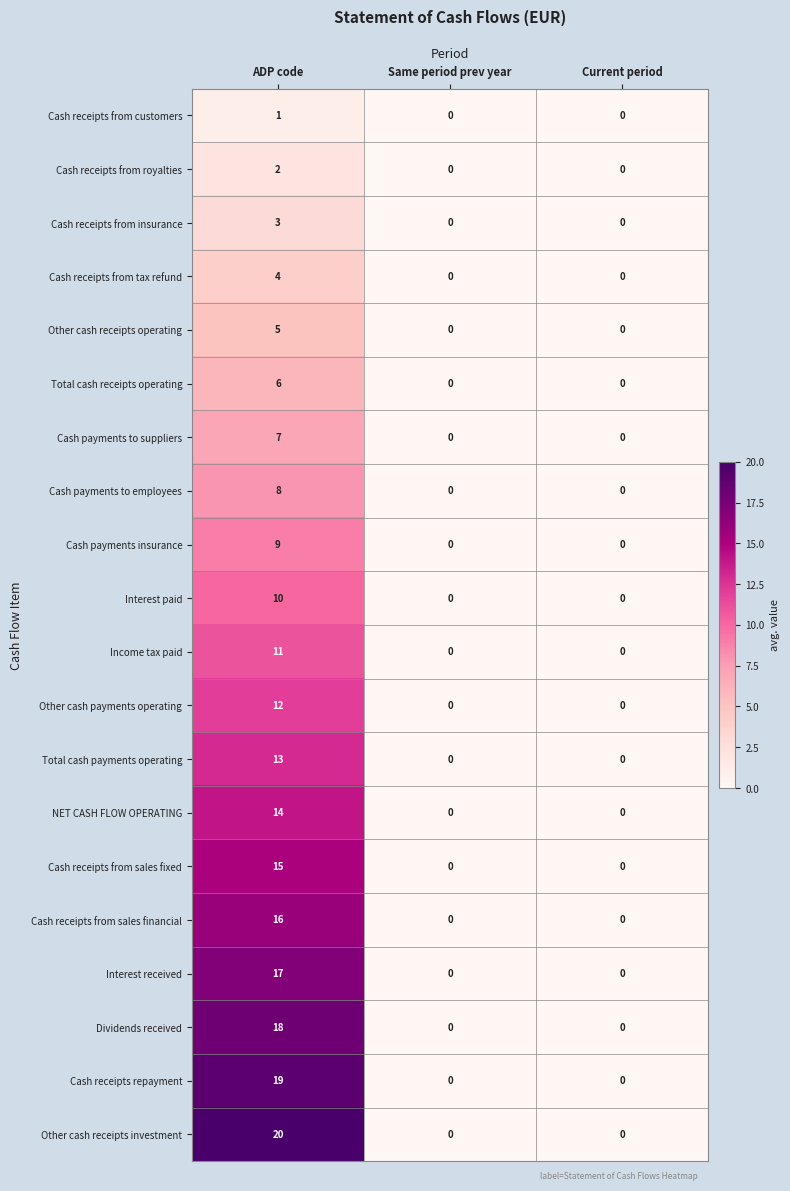

Which category has the highest value across all series?

ADP code